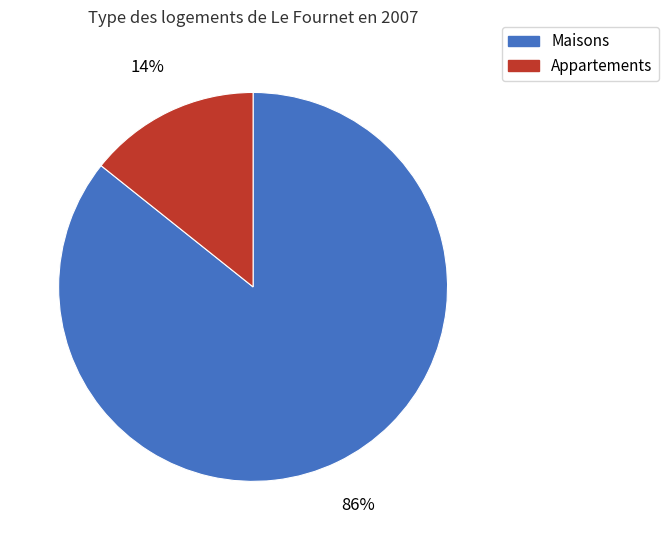

To the nearest percent, what percentage of the pie is Appartements?

14%